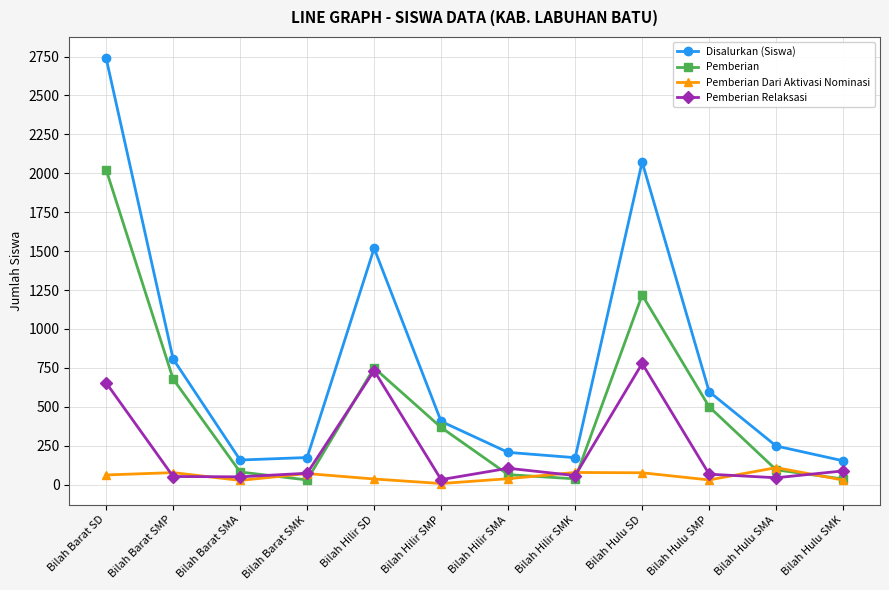

At how many categories does at least one series exceed 646?

4